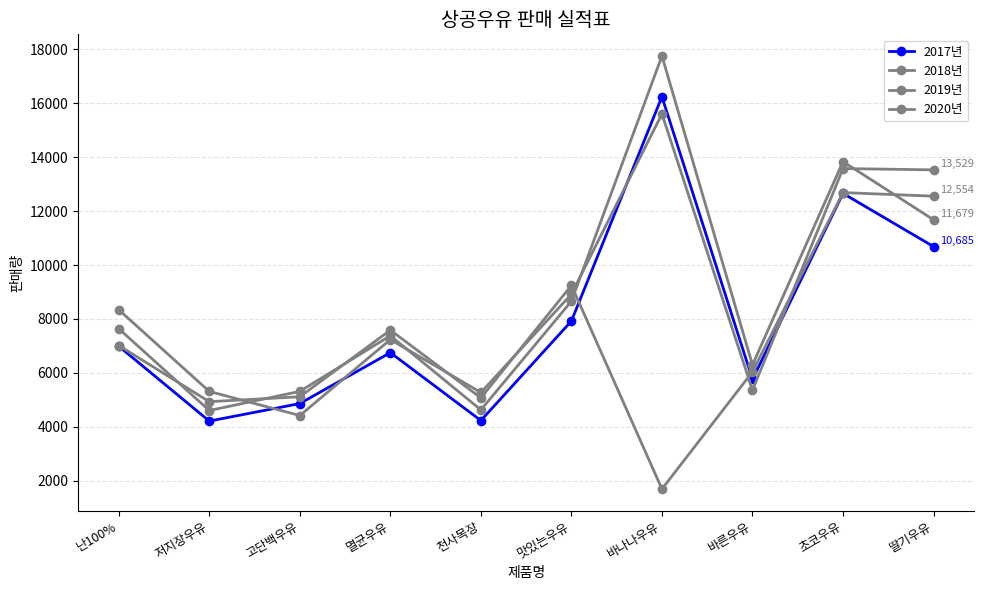

How many lines are shown in the chart?

4